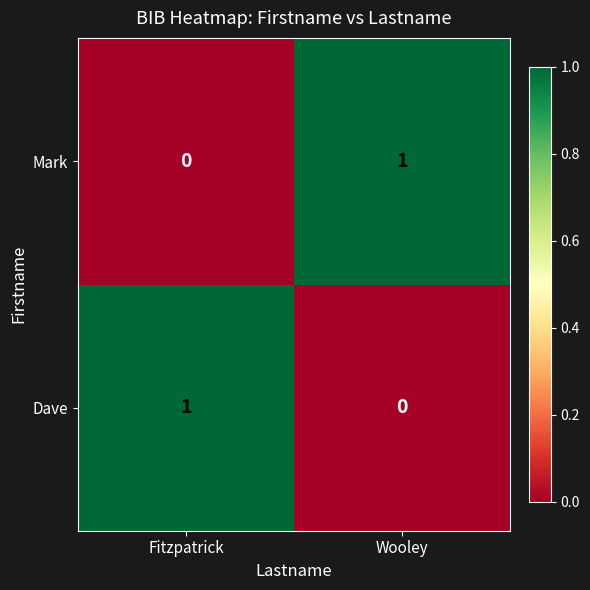

How many positive values does the Dave series have?

1